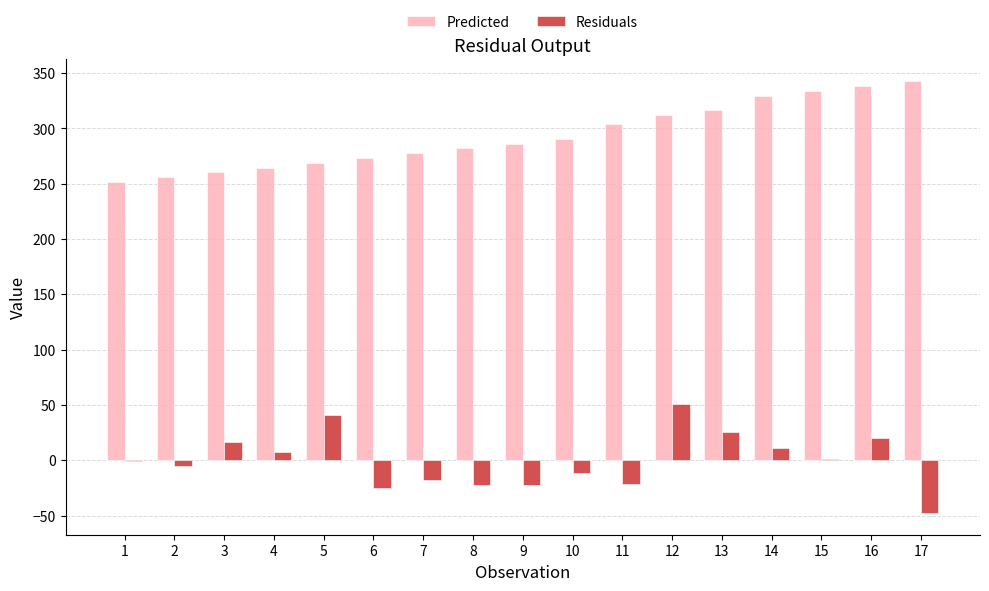

Is the value of Predicted at 16 greater than the value of Residuals at 9?

Yes